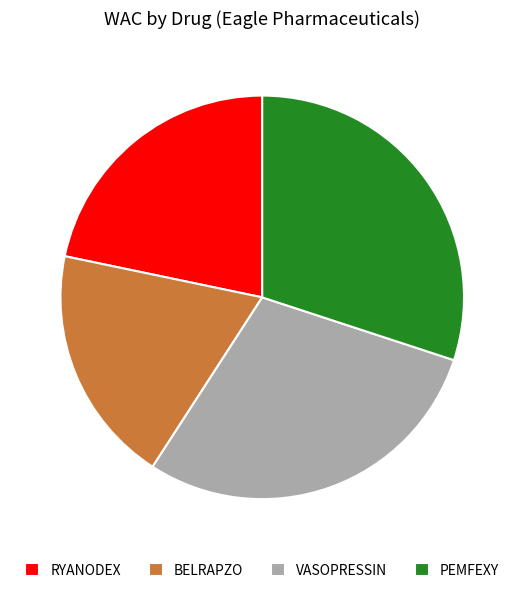

Is there a majority slice in this chart?

No